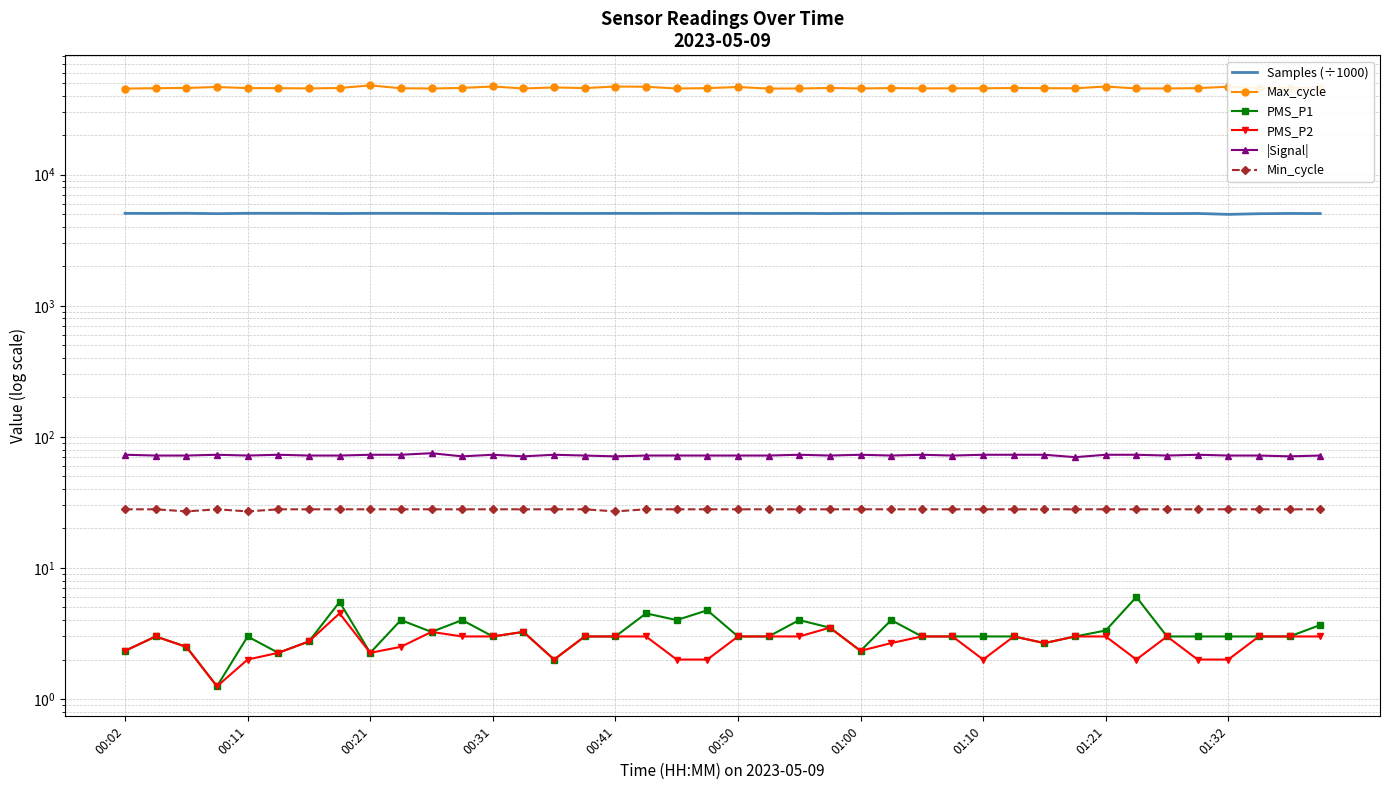

At which label does Max_cycle reach its minimum?

00:02